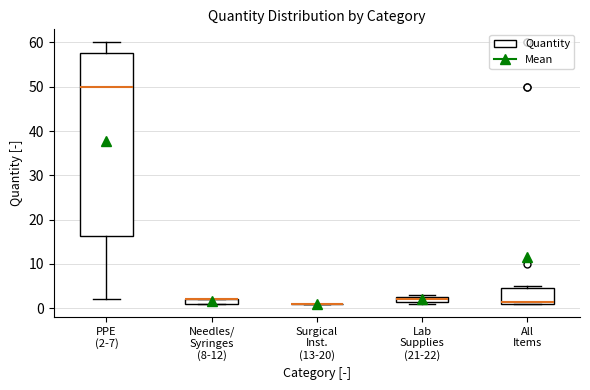

Comparing the boxes themselves (not the whiskers), which one is the tallest?

PPE (2-7)